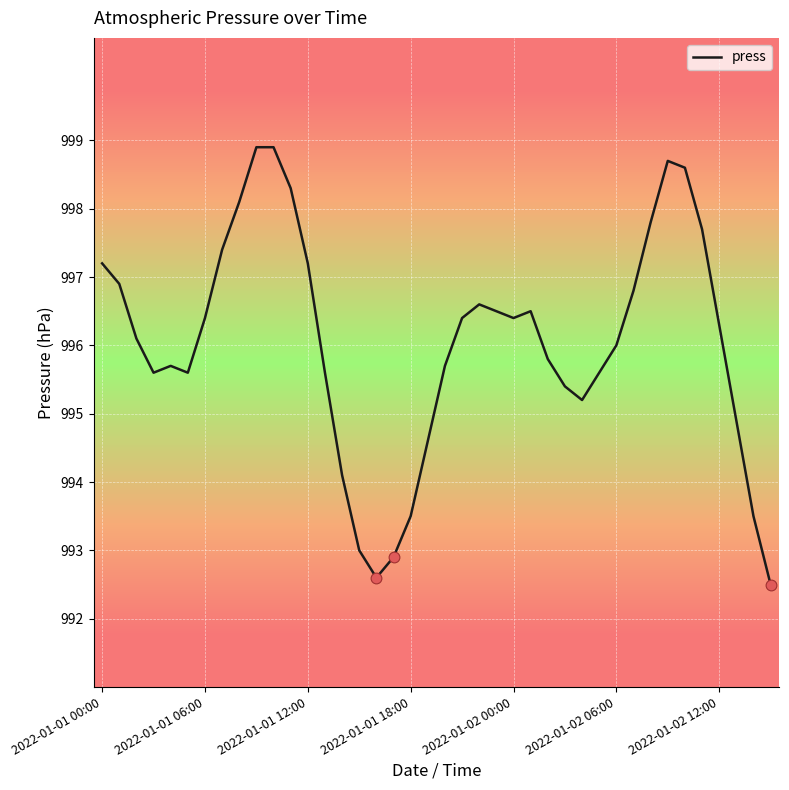

What is the smallest value displayed?

992.5